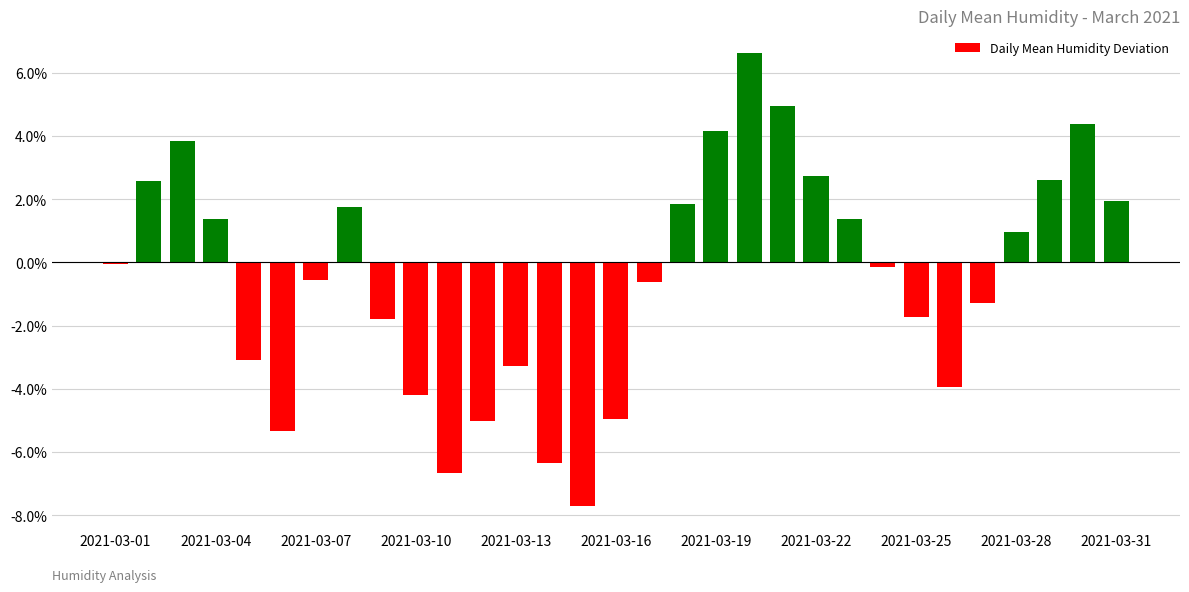

How many categories are shown in the chart?

31